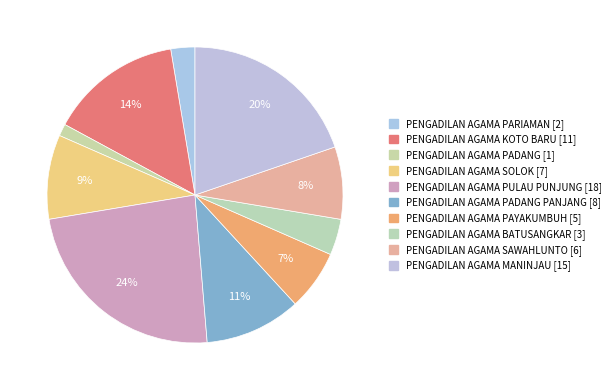

Count the number of slices in the pie.

10